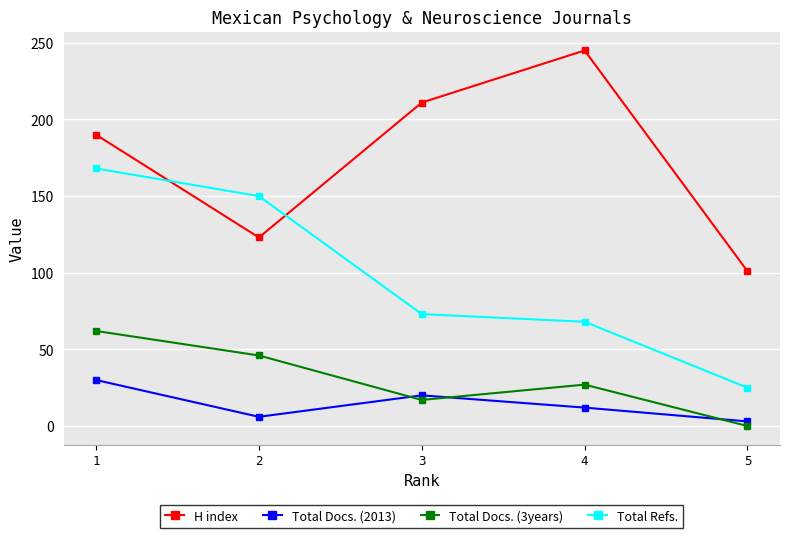

What is the sum of the Total Docs. (2013) values at 3 and 1?

50